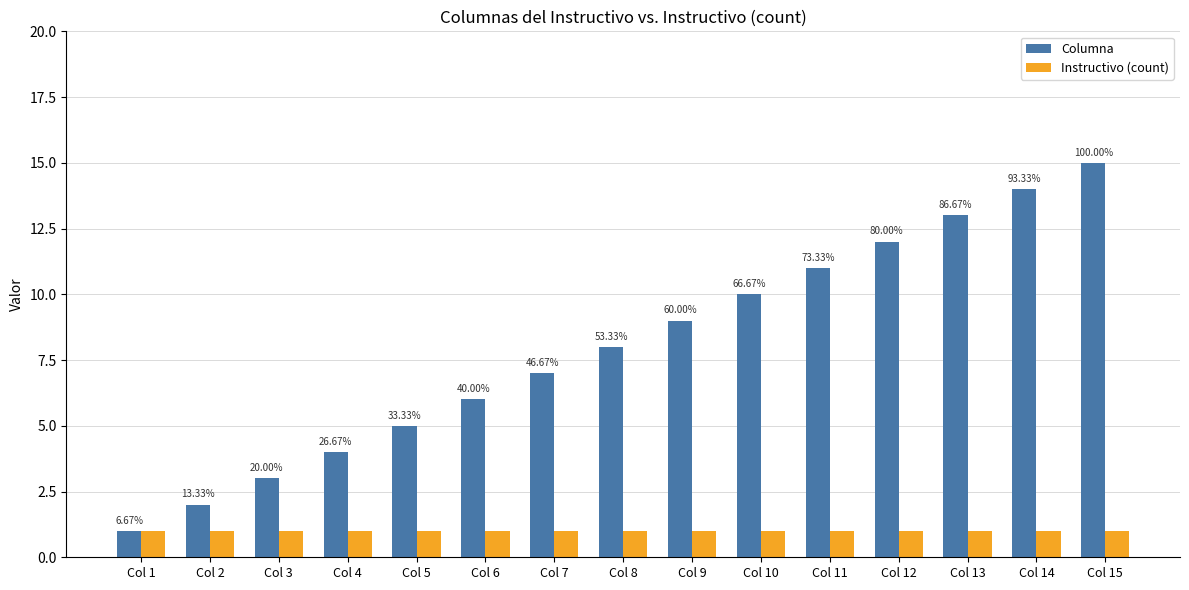

What value does the Columna series have at Col 10?

10